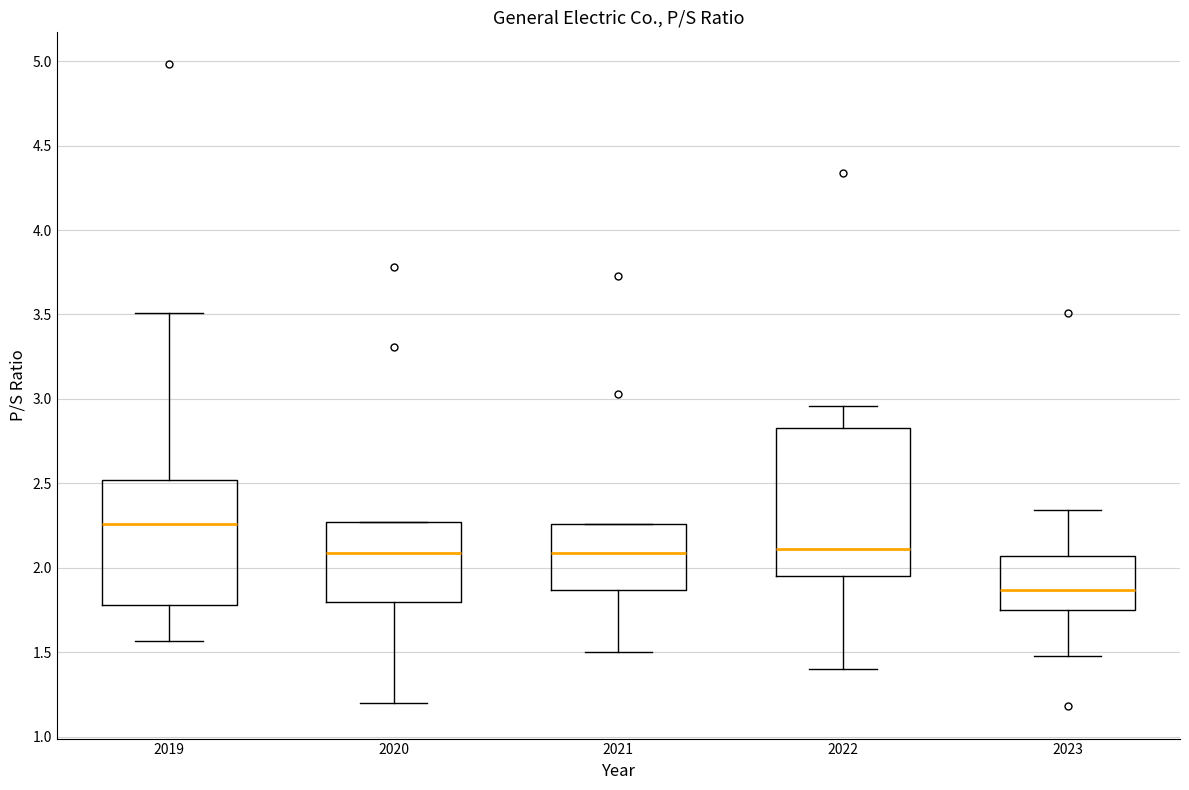

Reading left to right, read every box against the y-axis: the position of its median line, the range the box covers, and the ends of its whiskers. The values are not printed on the chart, so give them approximately, as read against the axis.

2019: median 2.25, box 1.80 to 2.50, whiskers 1.55 to 3.50
2020: median 2.10, box 1.80 to 2.25, whiskers 1.20 to 2.25
2021: median 2.10, box 1.85 to 2.25, whiskers 1.50 to 2.25
2022: median 2.10, box 1.95 to 2.85, whiskers 1.40 to 2.95
2023: median 1.85, box 1.75 to 2.05, whiskers 1.50 to 2.35